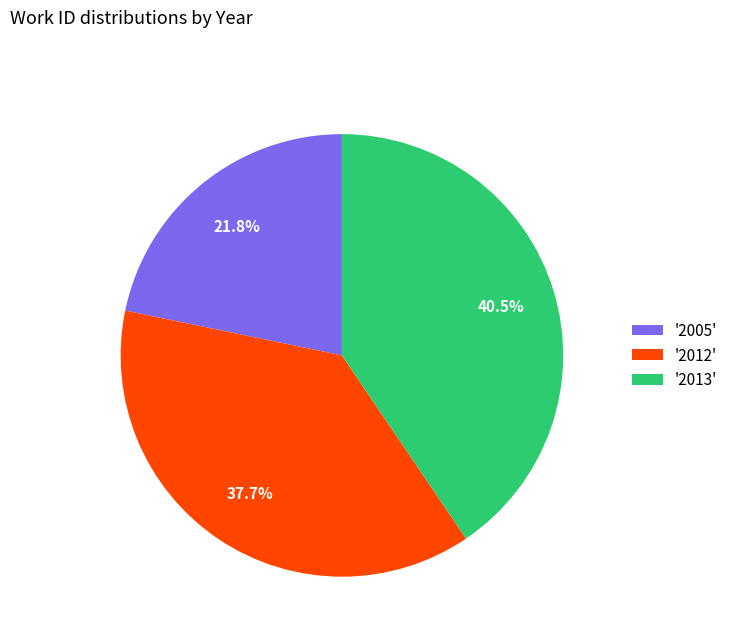

Which slice is the largest?

'2013'